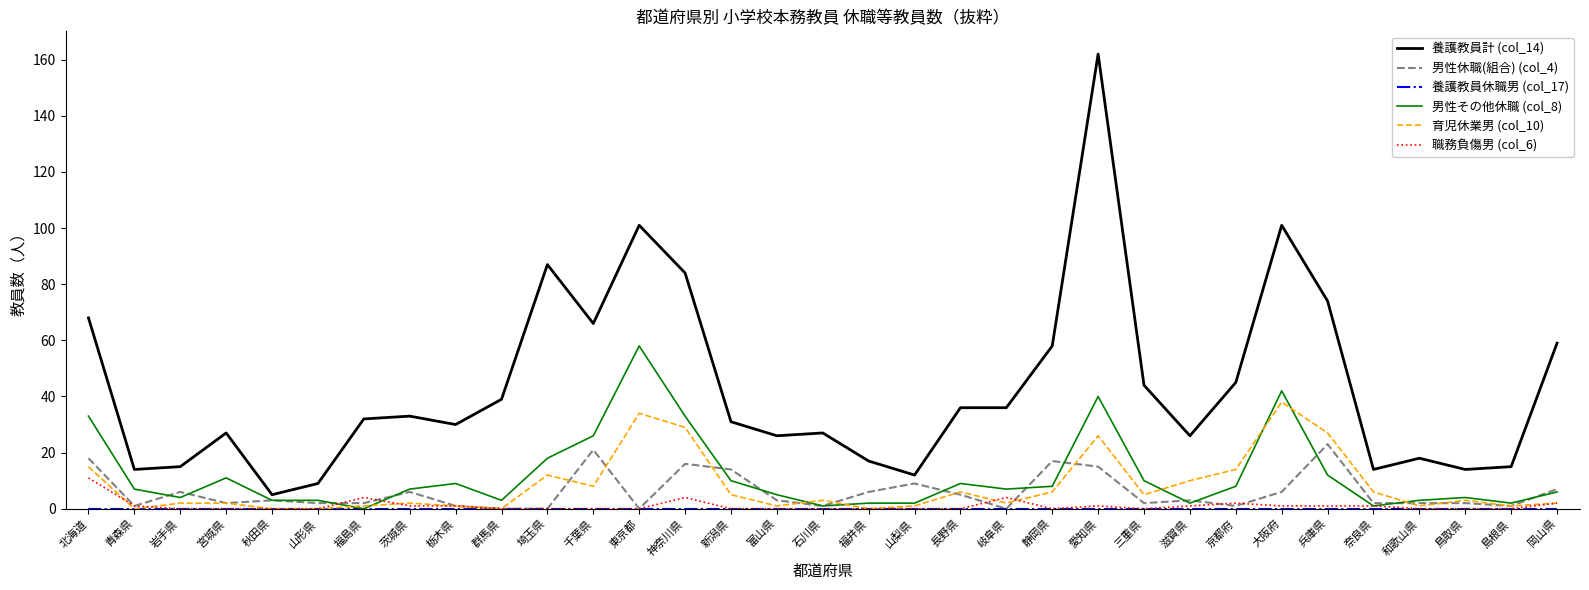

At which category is the sum across all series the highest?

愛知県